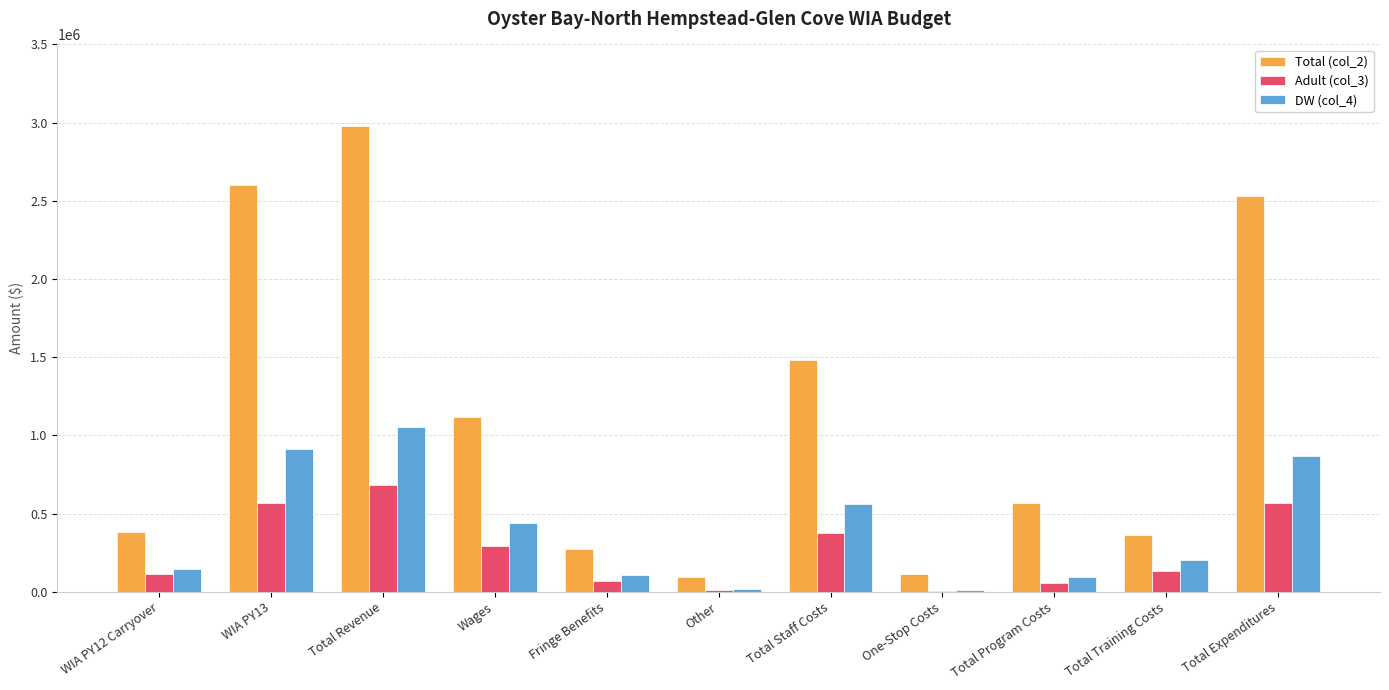

Are the bars horizontal?

No